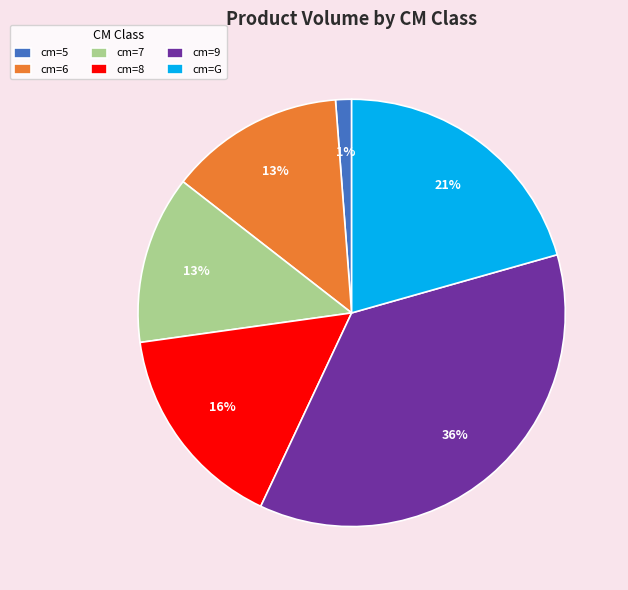

To the nearest percent, what is the difference between the largest and smallest slice percentages?

35%